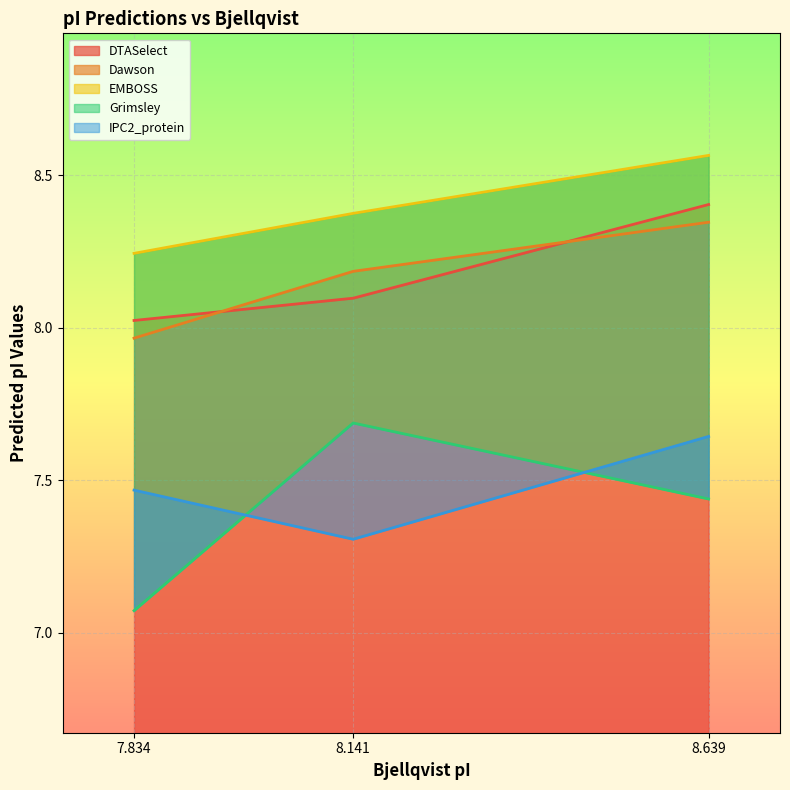

Which has a higher value, 8.639 or 8.141?

8.639